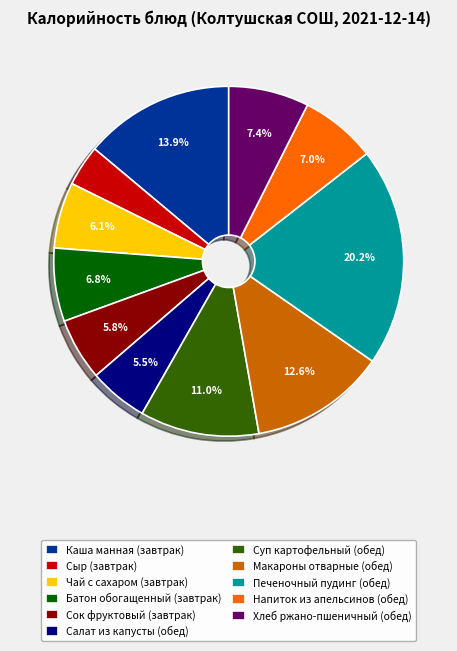

Is the sum of Батон обогащенный (завтрак) and Каша манная (завтрак) greater than half?

No